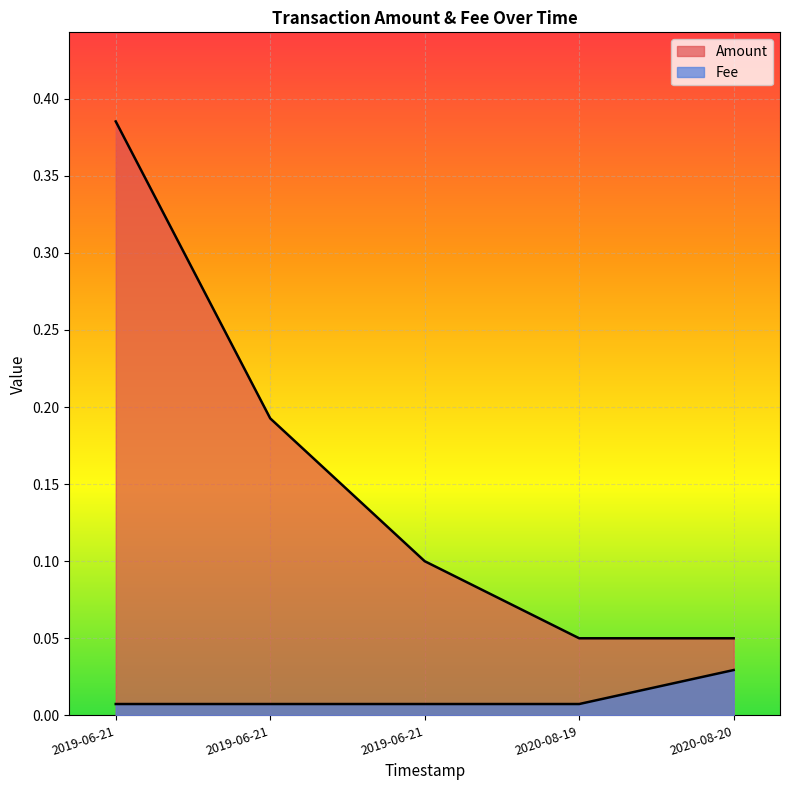

True or false: Fee and Amount cross at least once.

False